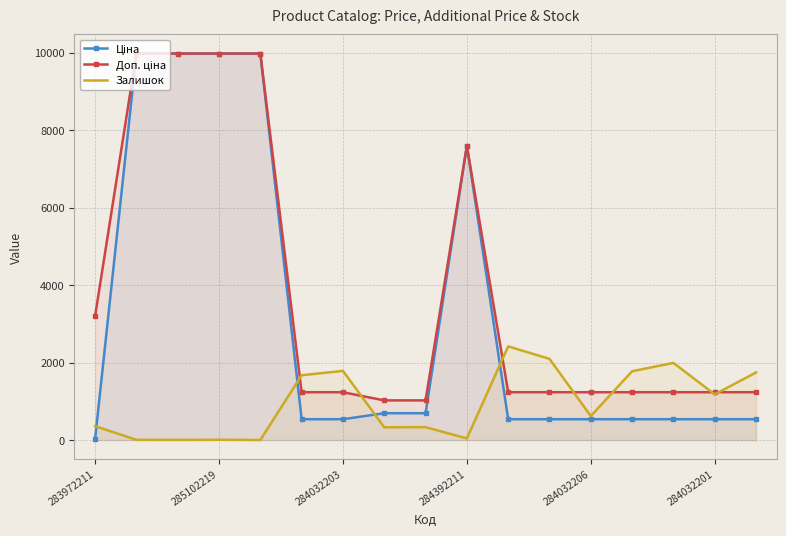

What is the maximum value shown in the chart?

9975.0